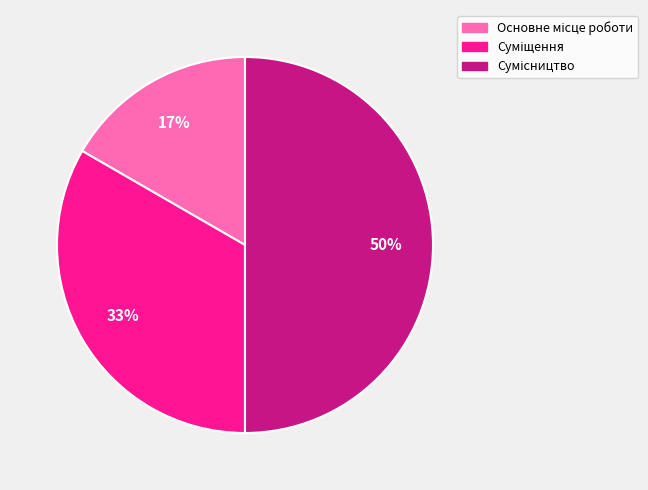

To the nearest percent, what is the average slice percentage?

33%